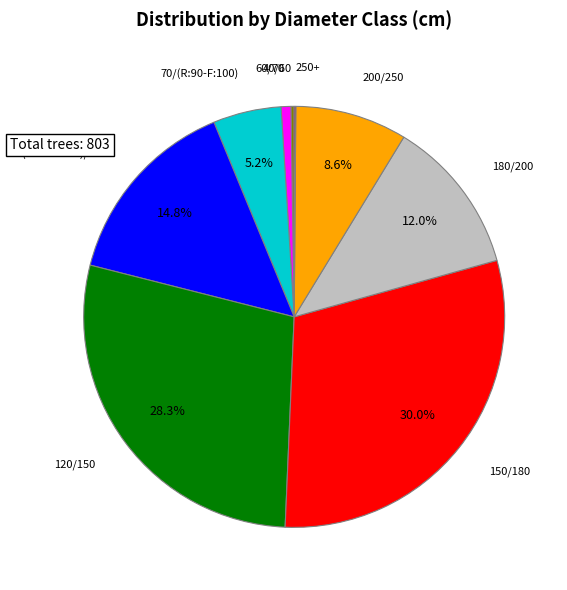

To the nearest percent, what is the difference between the largest and smallest slice percentages?

30%